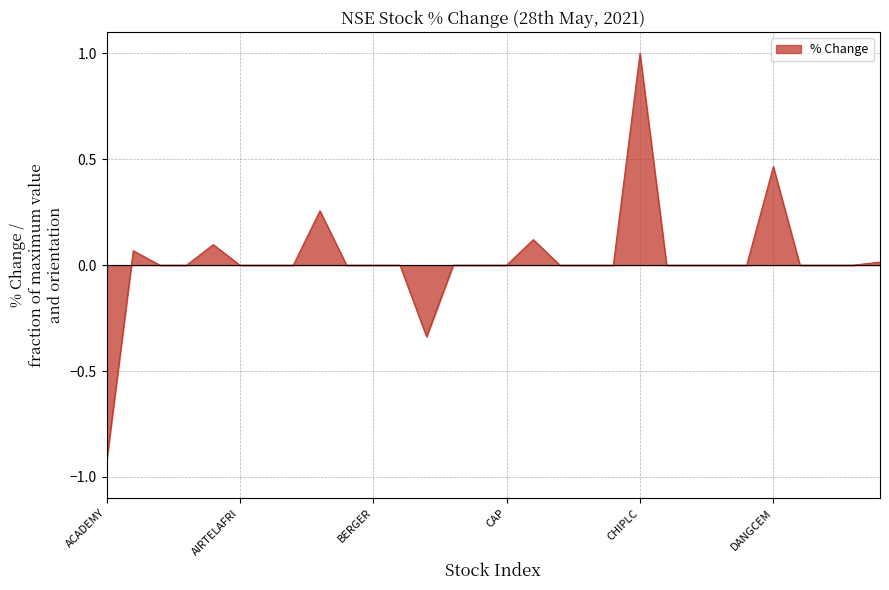

What is the greatest value displayed?

1.0